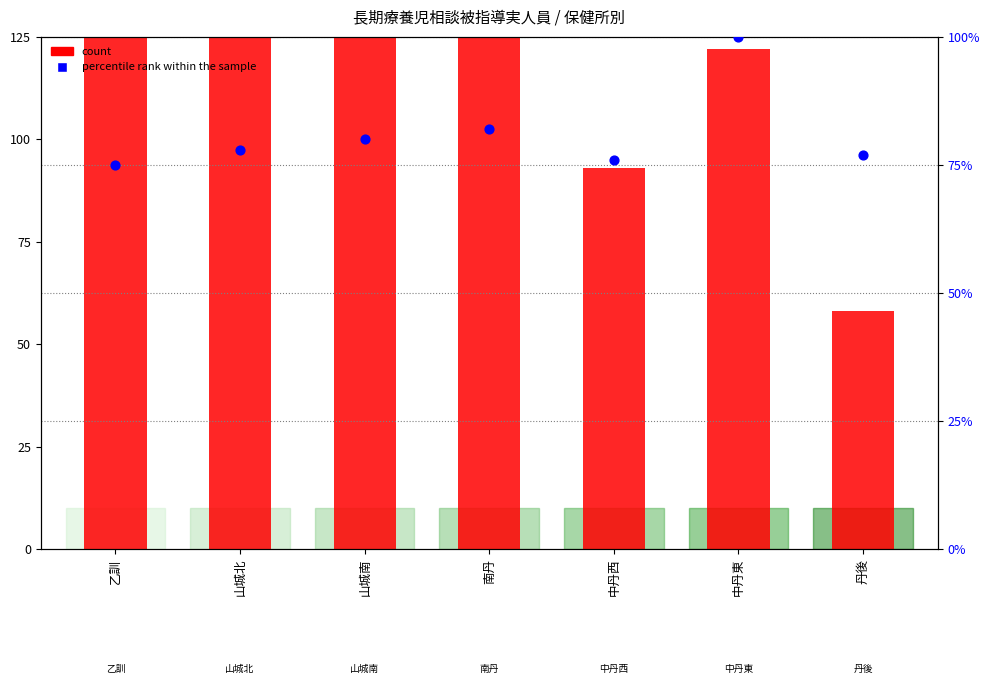

What are all the series names shown in the legend?

count, percentile rank within the sample